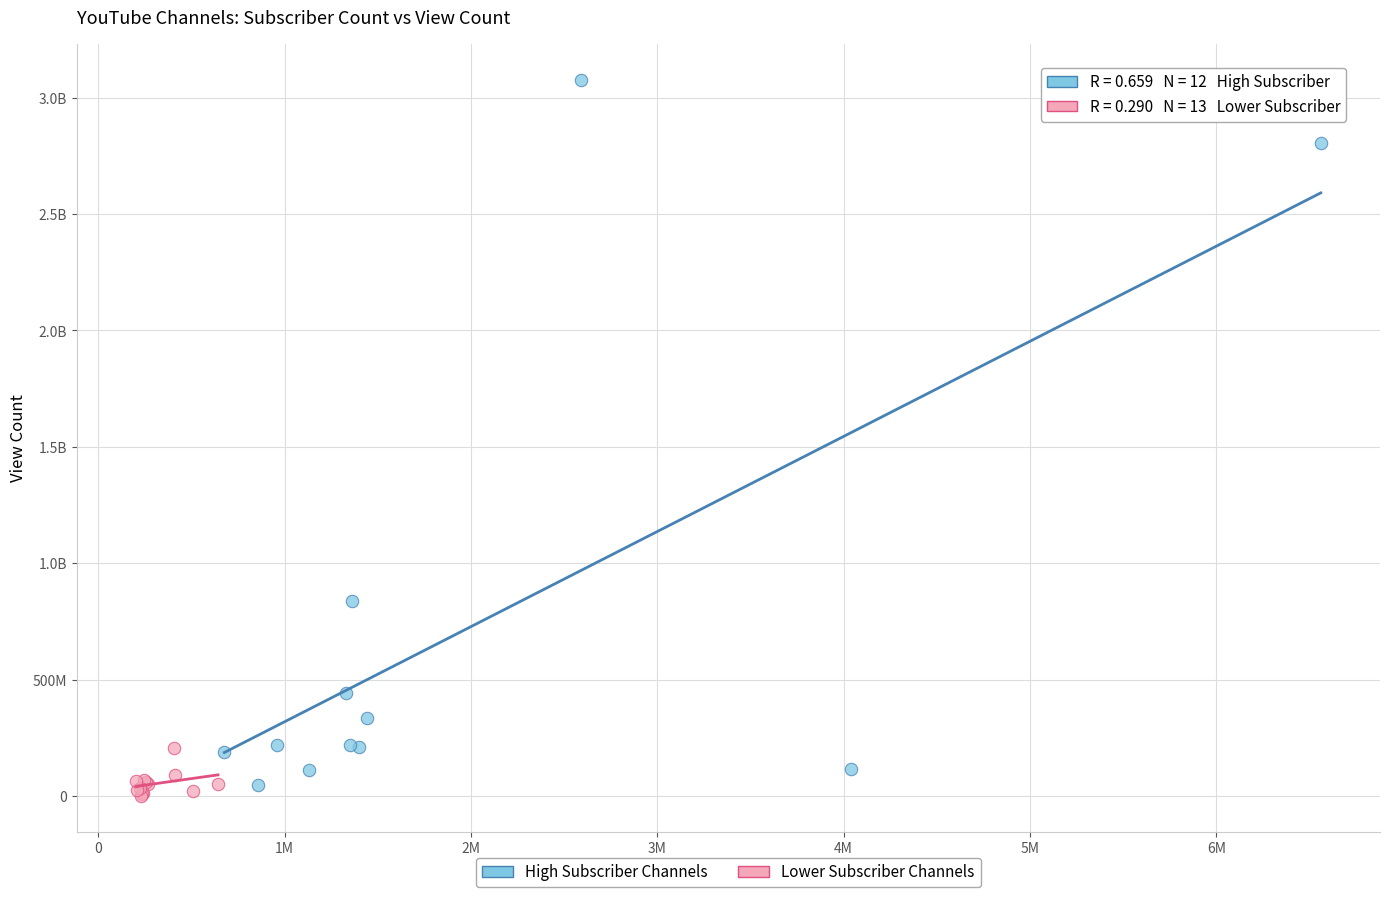

What are all the series names shown in the legend?

High Subscriber Channels, Lower Subscriber Channels